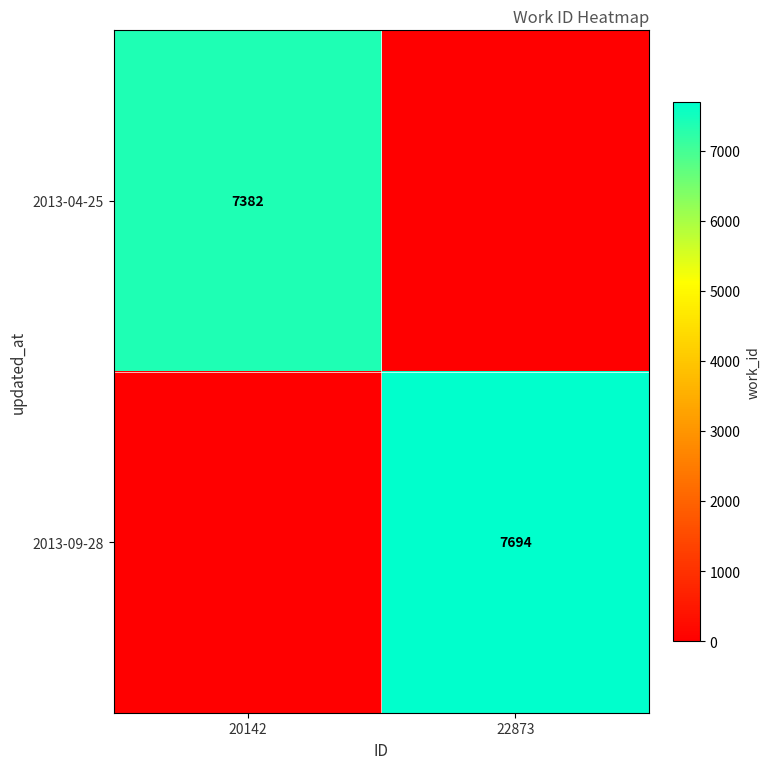

At which label does 2013-09-28 reach its minimum?

20142